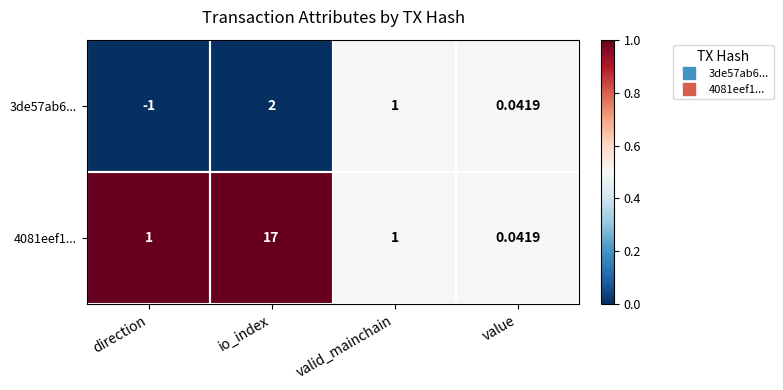

At which label does 3de57ab6... first exceed 1?

io_index